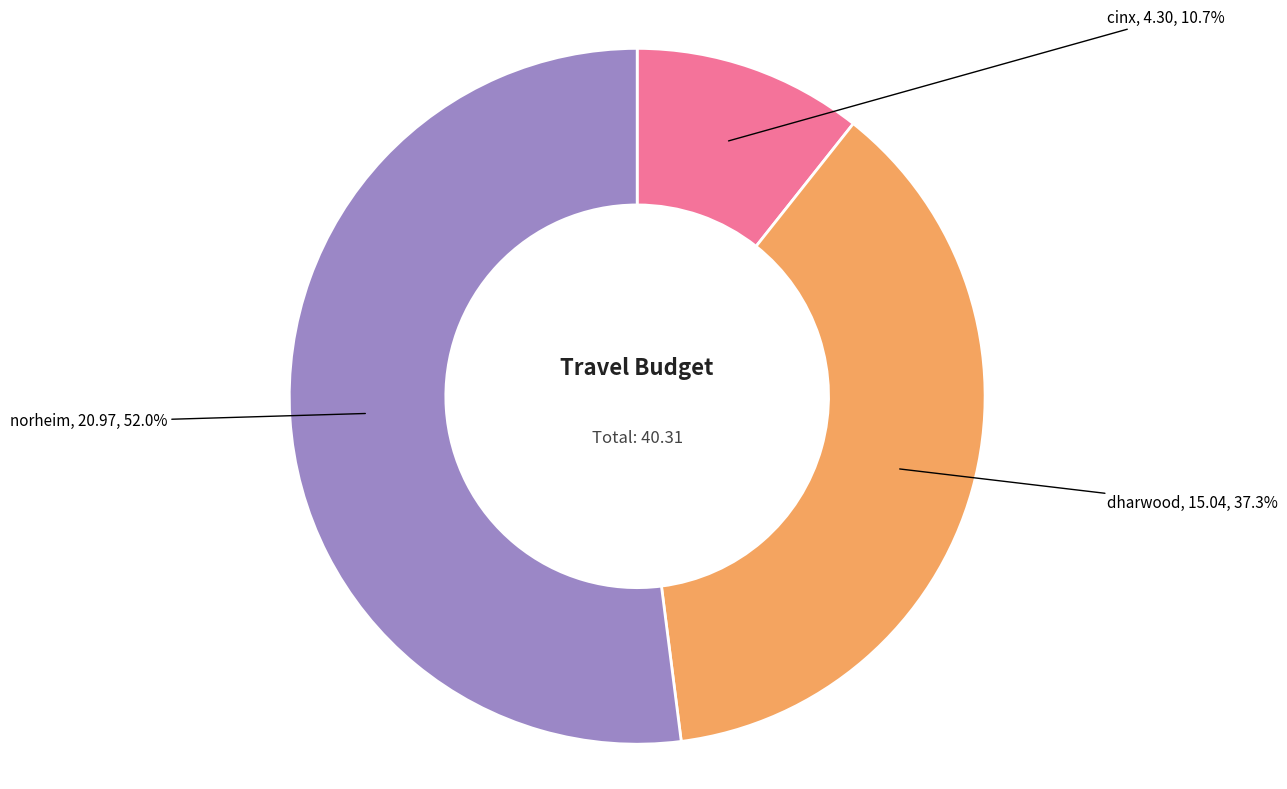

Is there a majority slice in this chart?

Yes